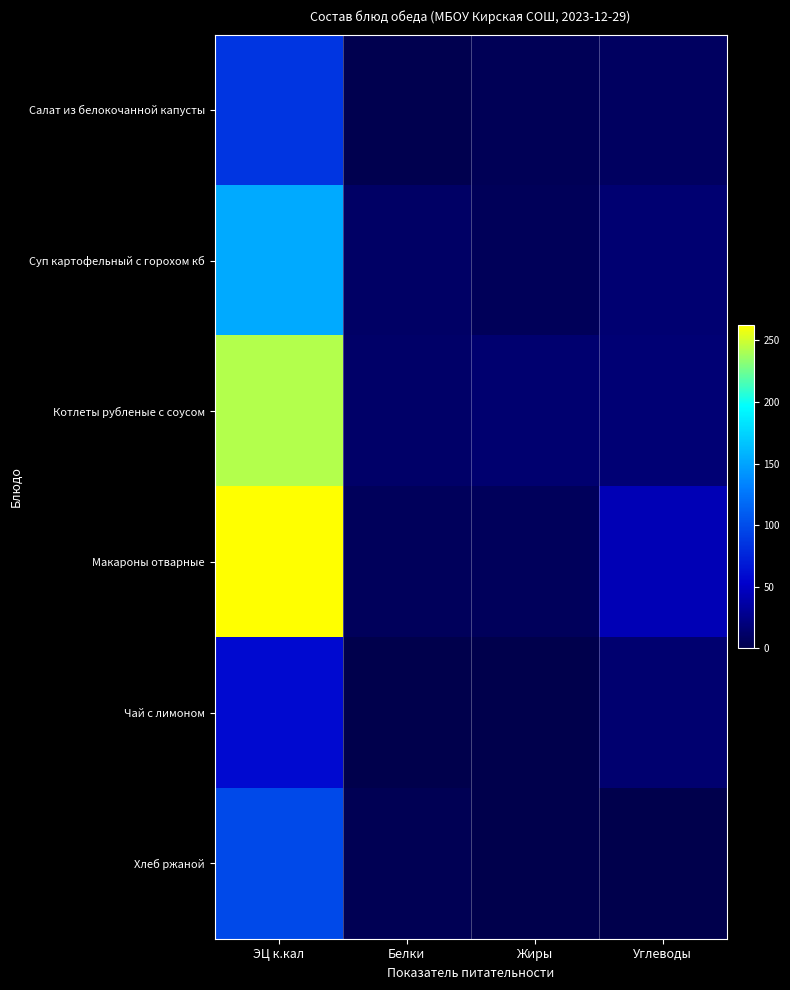

At how many categories does at least one series exceed 94?

1